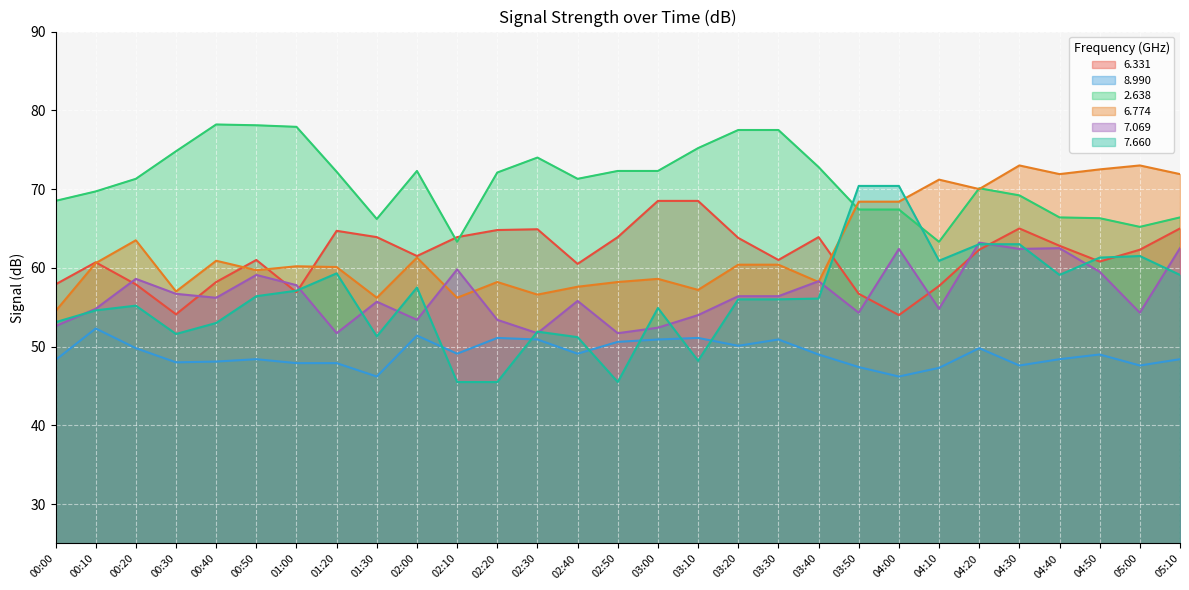

Rank the series at 00:30 from lowest to highest value.

  8.990,   7.660,   6.331,   7.069,   6.774,   2.638